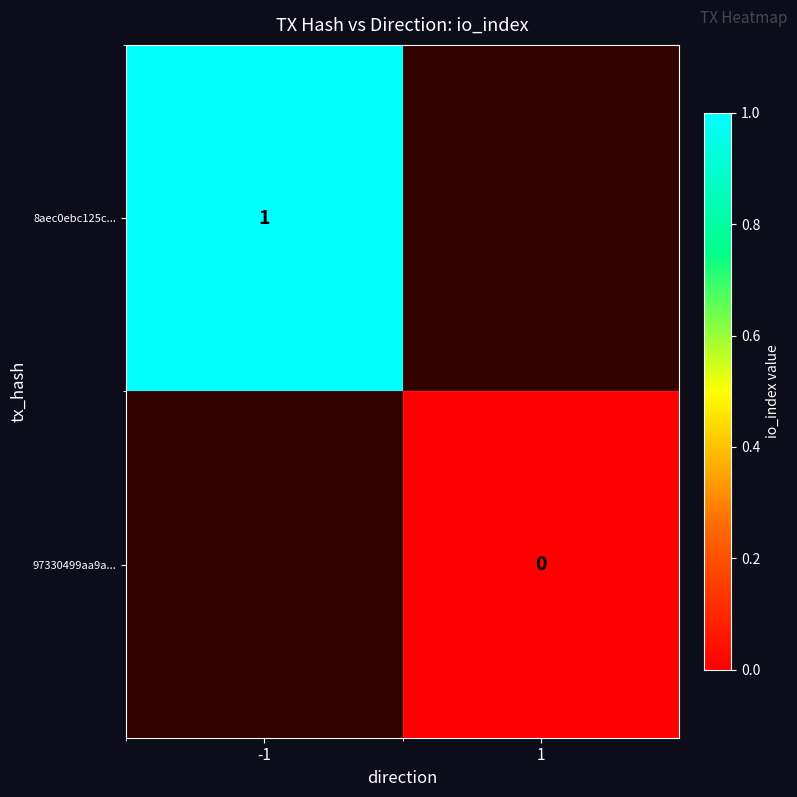

The value of 8aec0ebc125c... at -1 is 1. True or false?

True